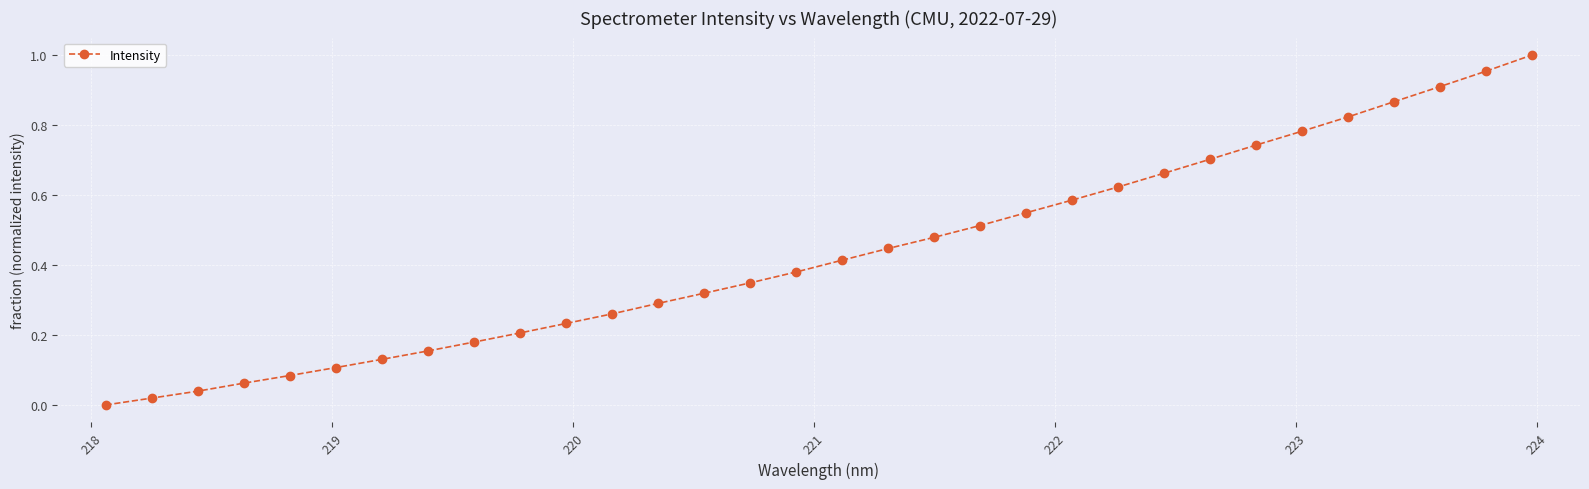

What is the sum of all values?

13.9